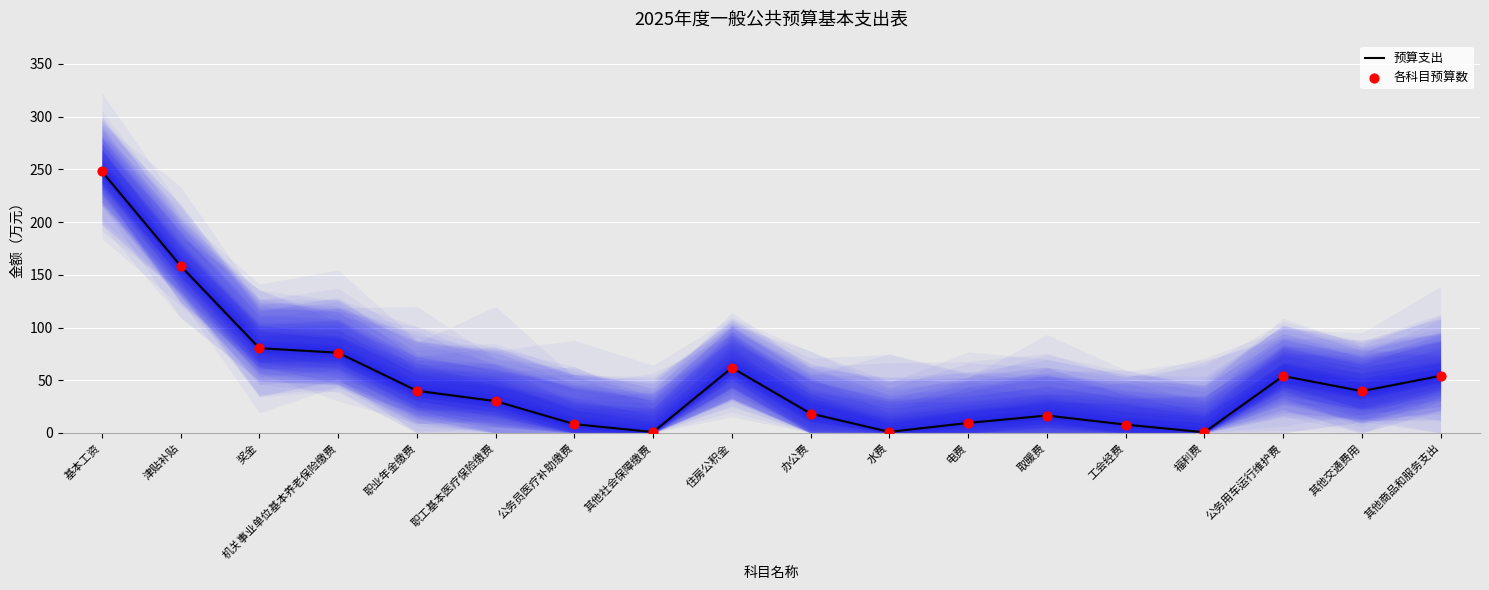

Which series reaches the minimum Y coordinate?

预算支出